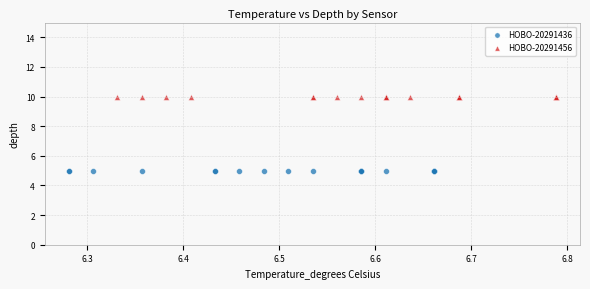

What are all the series names shown in the legend?

HOBO-20291436, HOBO-20291456